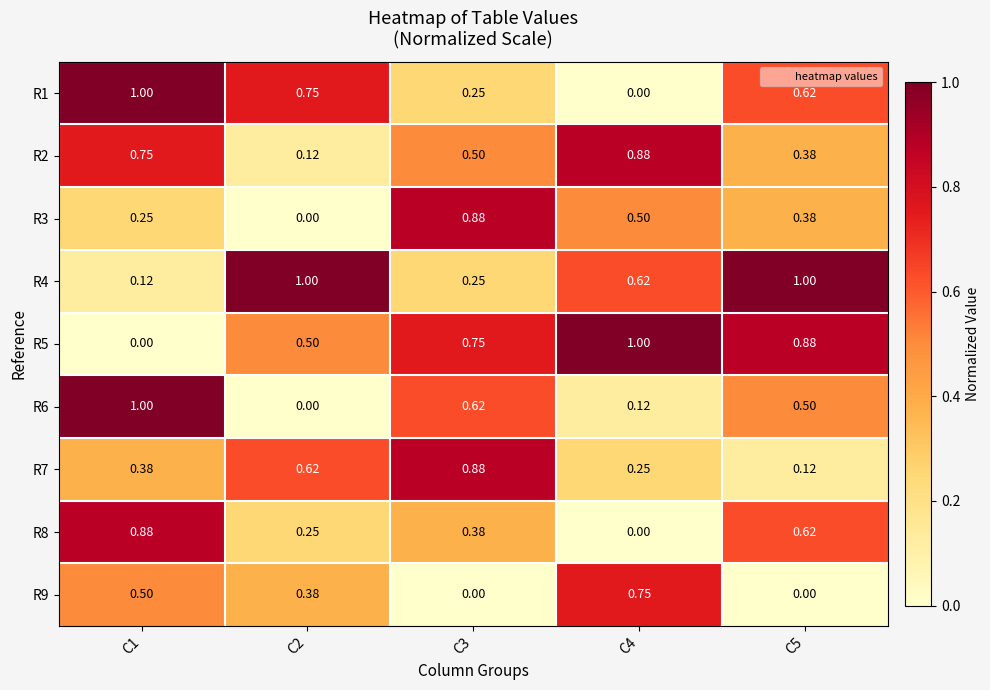

Is the value of R2 at C5 greater than the value of R1 at C5?

No